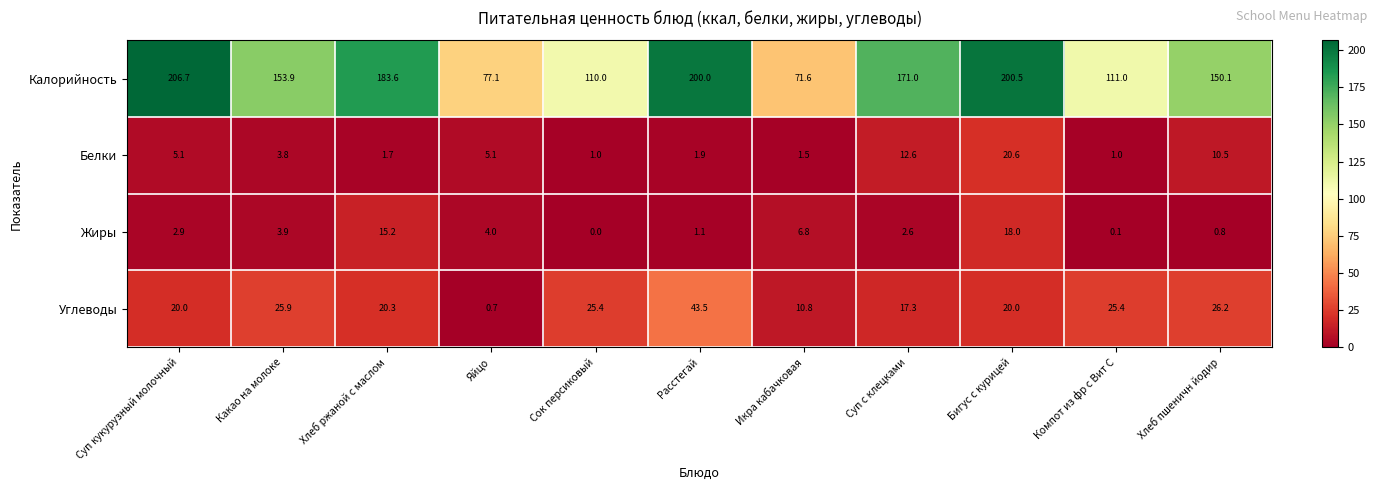

List the series in order of their peak value, highest first.

Калорийность, Углеводы, Белки, Жиры